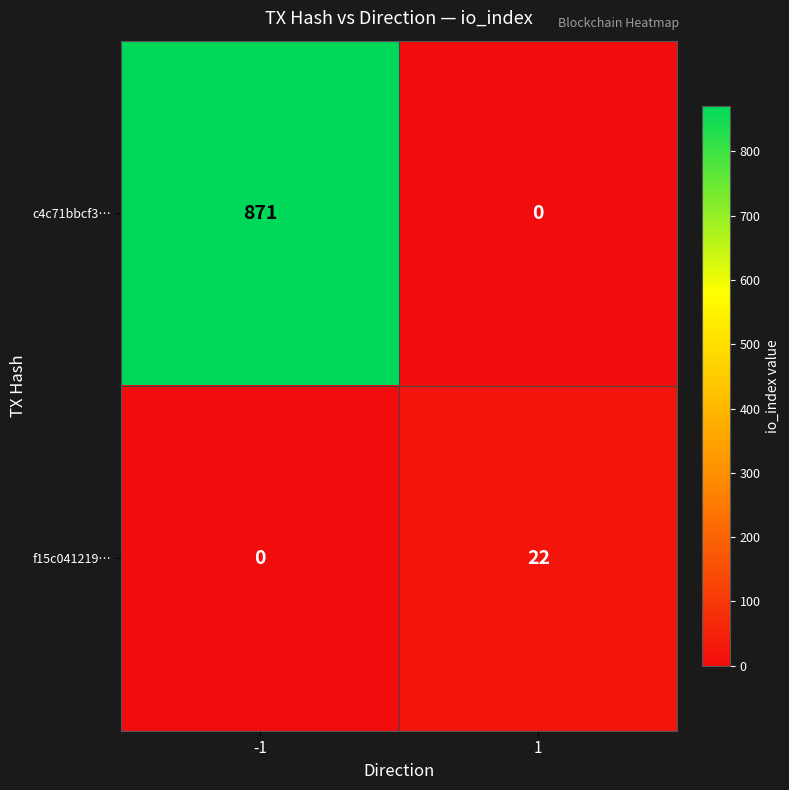

Reading right to left, what are all the values shown in this chart?

c4c71bbcf3…: 1=0	-1=871
f15c041219…: 1=22	-1=0